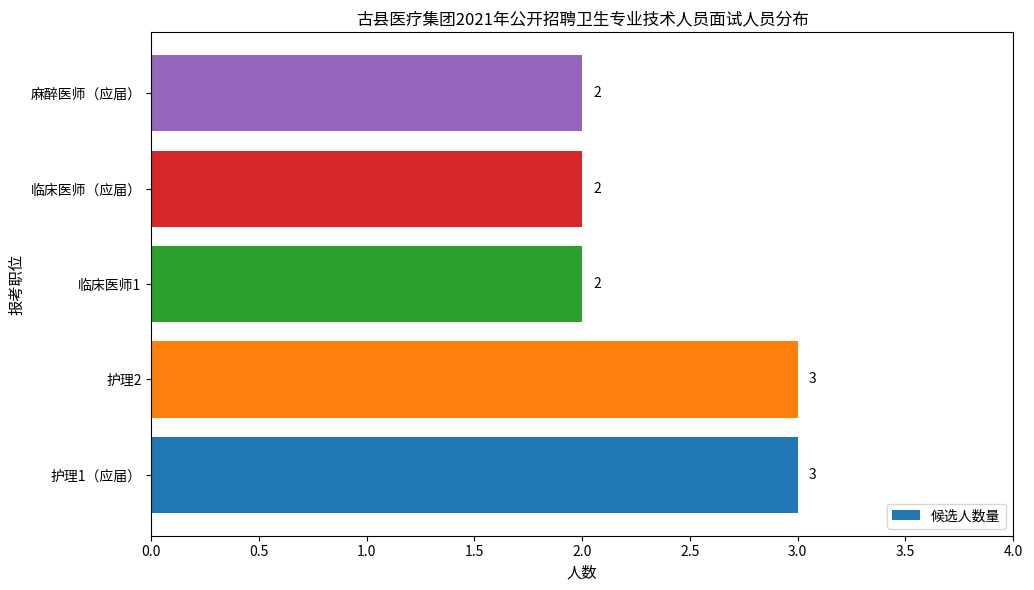

What is the greatest value displayed?

3